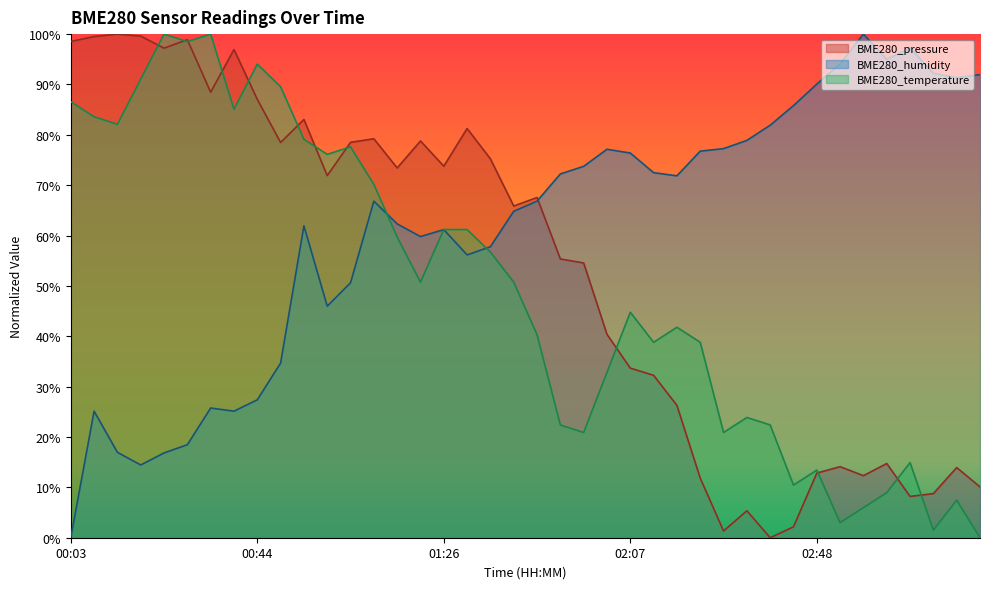

At 01:05, list the series in order from smallest to largest.

BME280_humidity, BME280_temperature, BME280_pressure